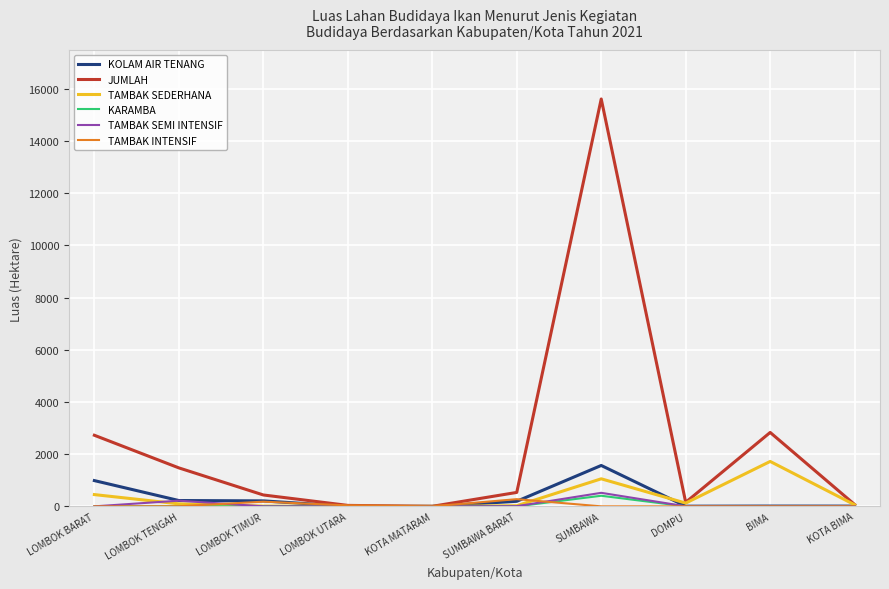

True or false: KOLAM AIR TENANG has a value of 7.0 at DOMPU.

True